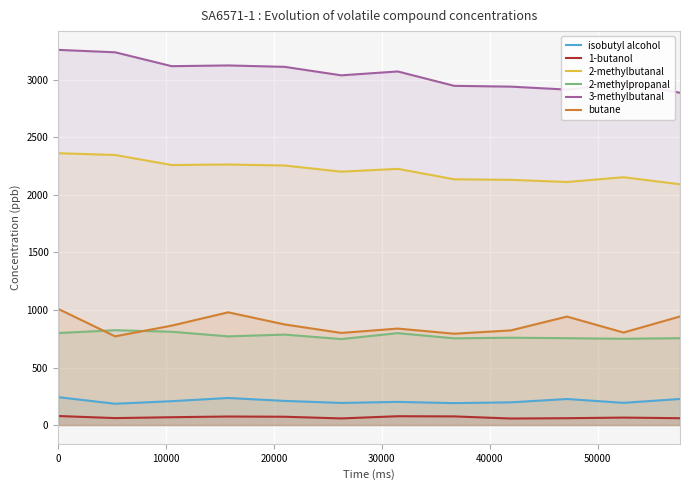

Which series has the largest total across all categories?

3-methylbutanal